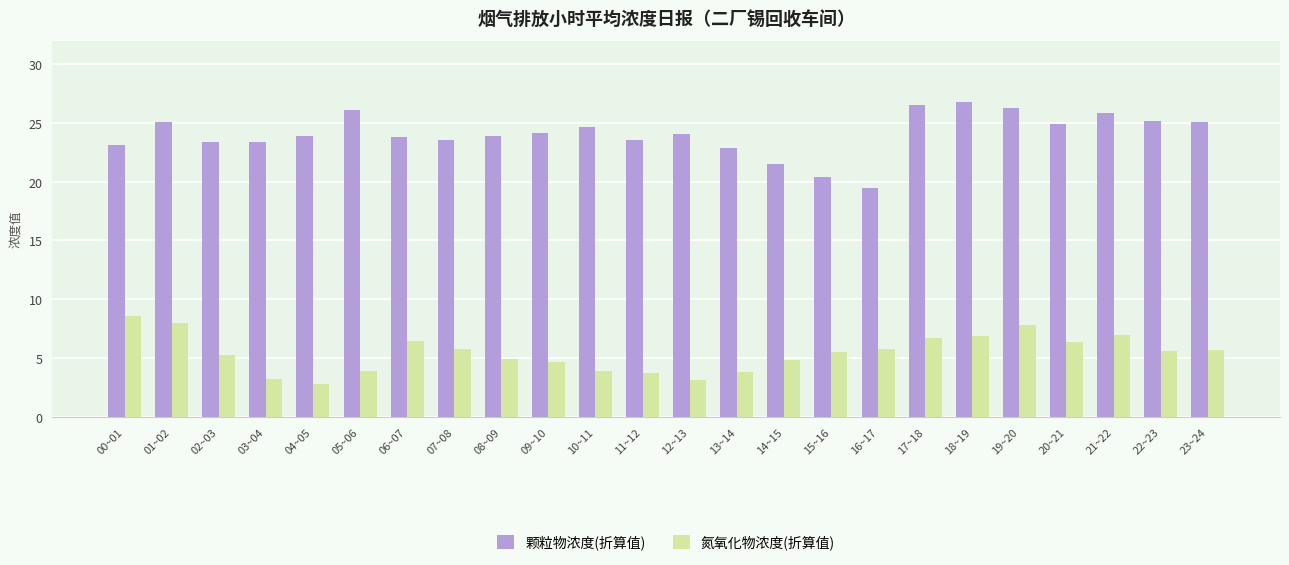

What is the difference between the 氮氧化物浓度(折算值) values at 04~05 and 10~11?

1.1